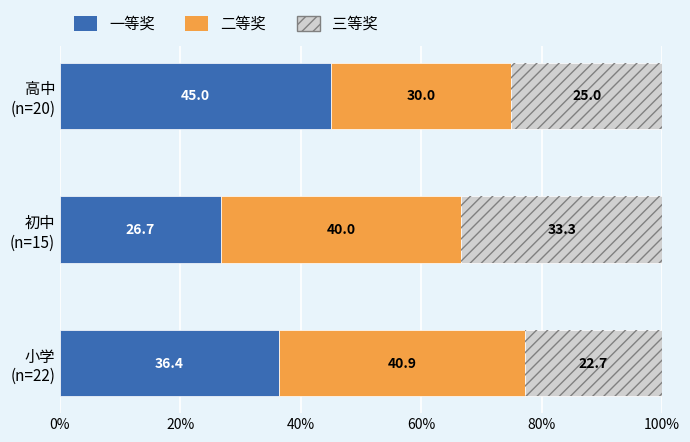

What is the average value of the 一等奖 series?

36.0